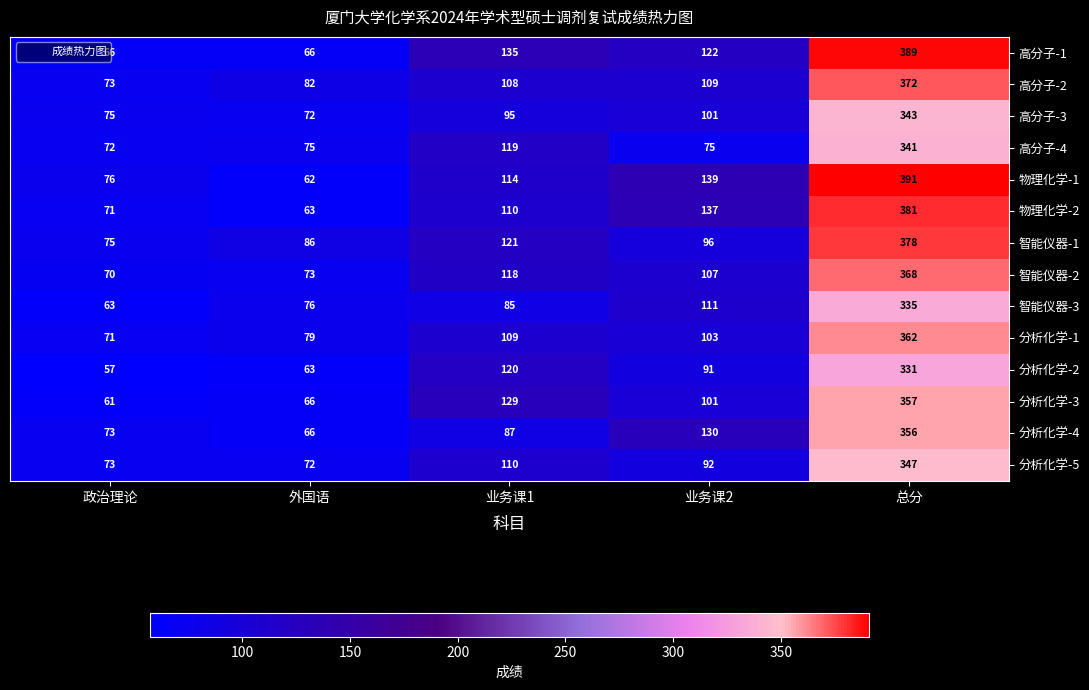

What is the difference between the 分析化学-5 values at 业务课1 and 外国语?

38